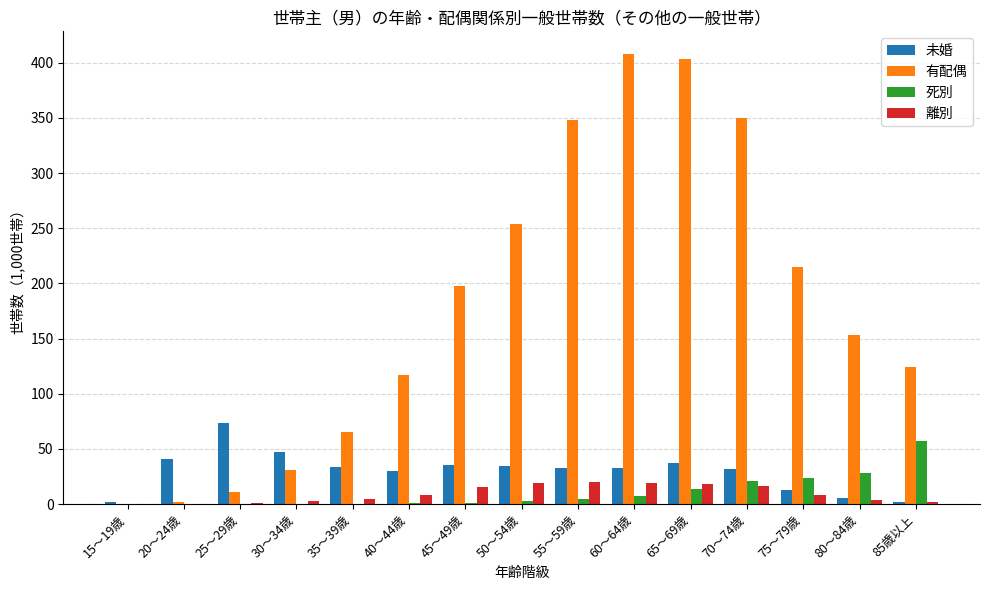

What is the highest value of the 有配偶 series?

408.0